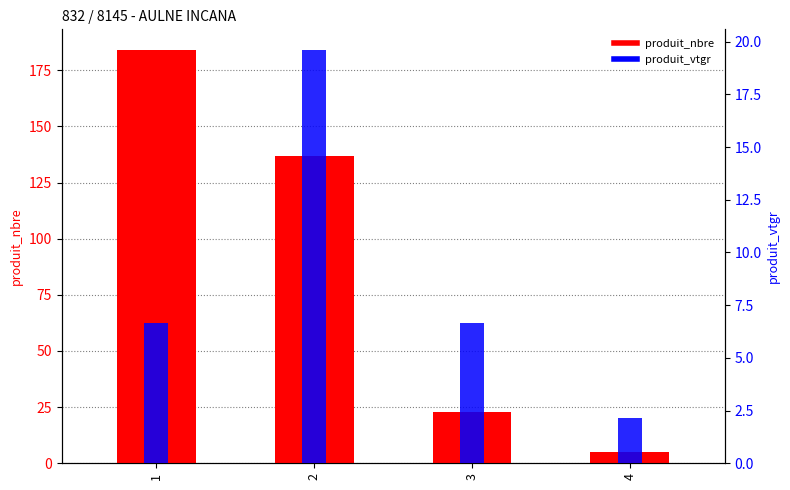

Does the chart contain stacked bars?

No